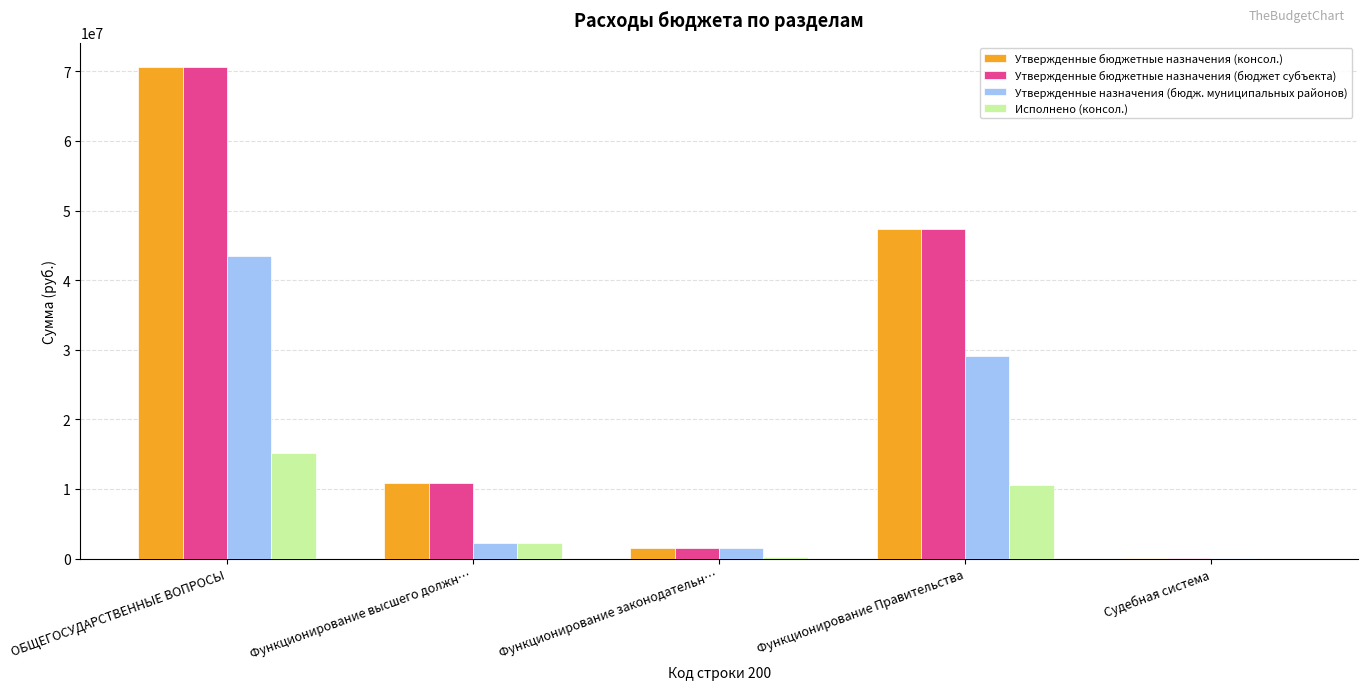

What is the sum of all Утвержденные бюджетные назначения (бюджет субъекта) values?

130449652.5